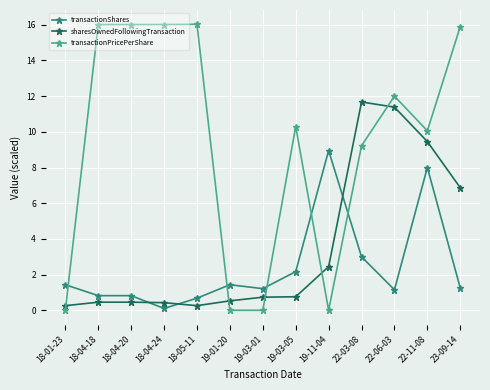

What is the difference between the maximum and minimum values in the sharesOwnedFollowingTransaction series?

11.4